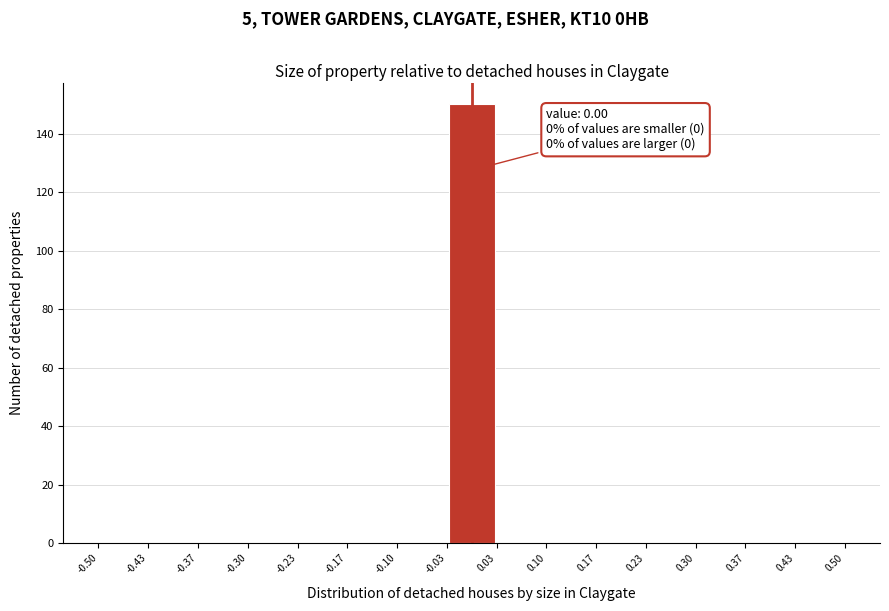

Which range on the x-axis has the tallest bar?

-0.03 to 0.03